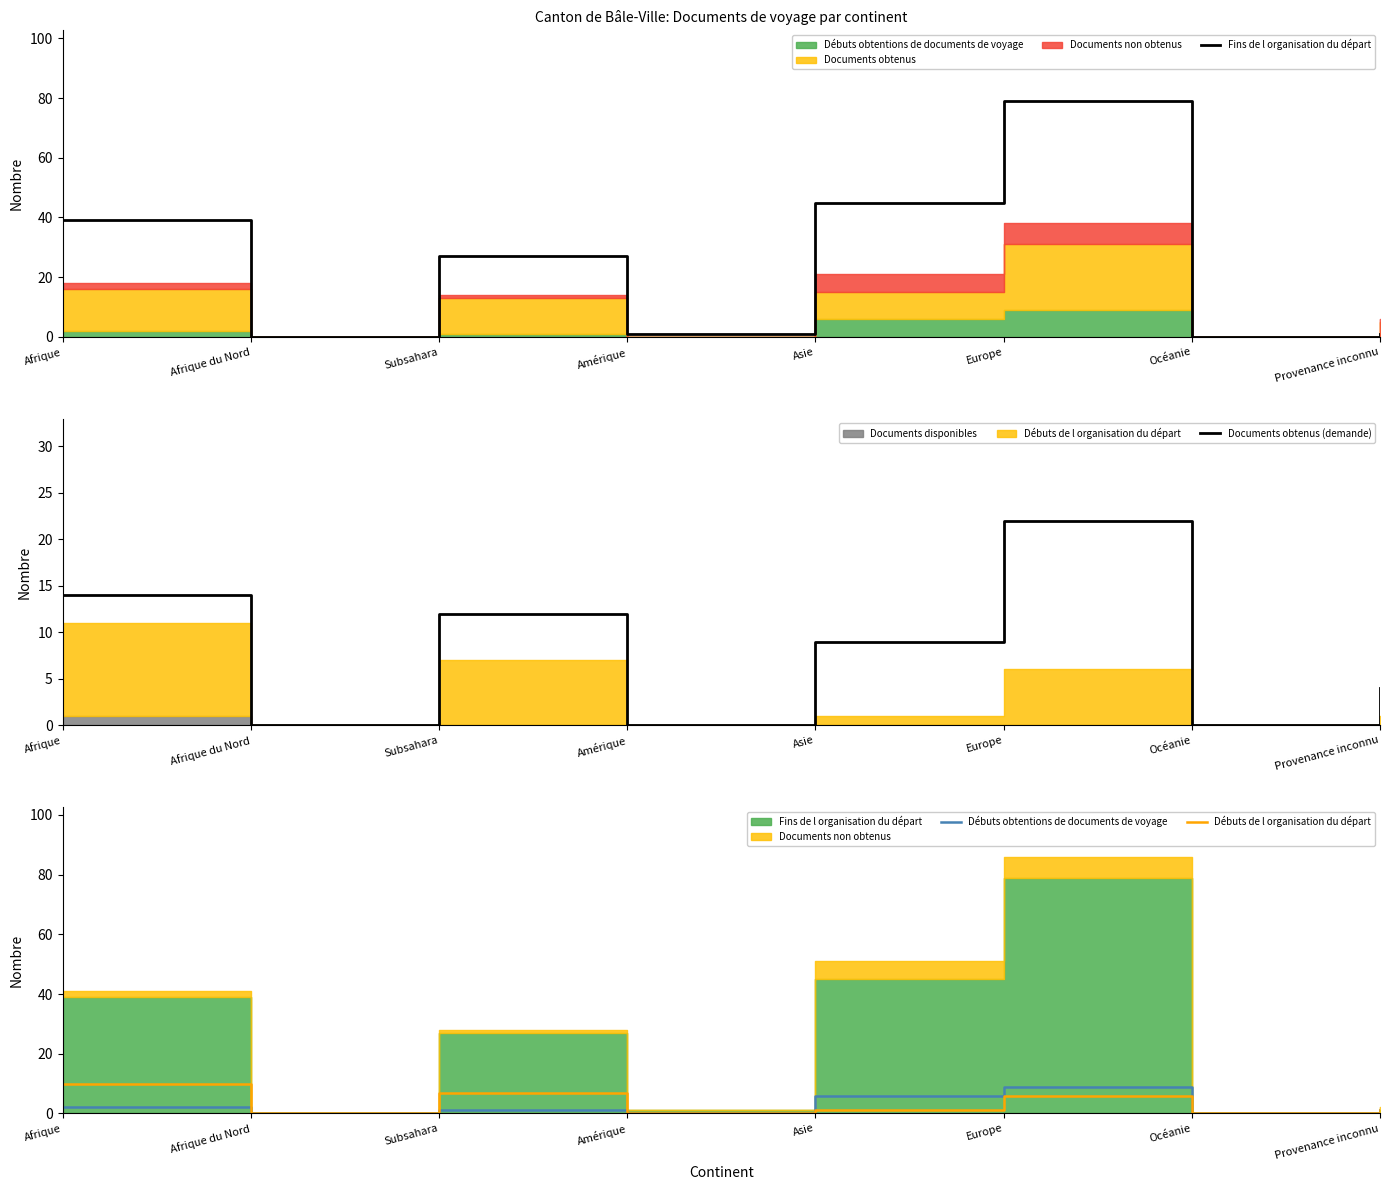

Reading left to right, extract all data points from this chart.

Fins de l organisation du départ: 39	0	27	1	45	79	0	1
Documents obtenus (demande): 14	0	12	0	9	22	0	4
Débuts obtentions de documents de voyage: 2	0	1	0	6	9	0	1
Débuts de l organisation du départ: 10	0	7	0	1	6	0	1